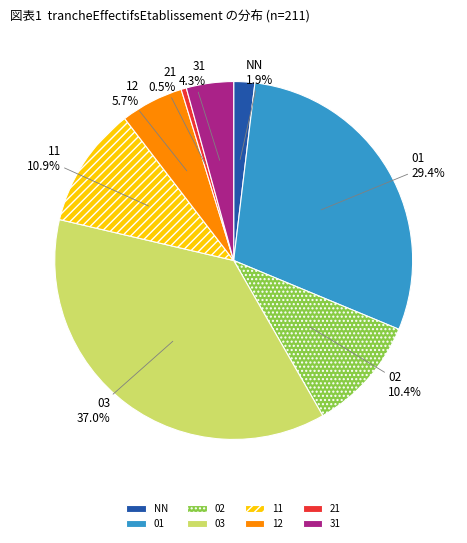

What is the largest slice in the pie chart?

03